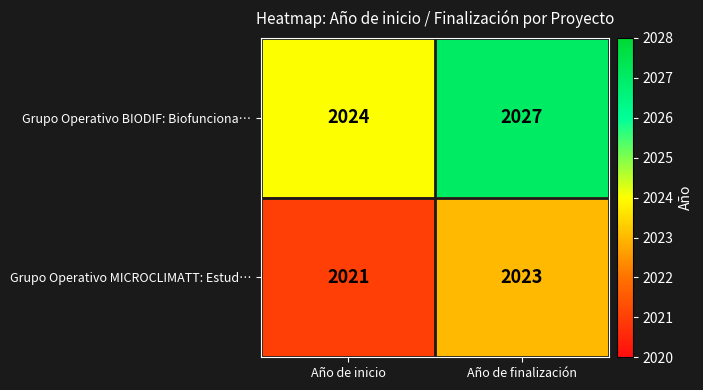

Is it true that Grupo Operativo BIODIF: Biofunciona… equals 991 at Año de finalización?

False